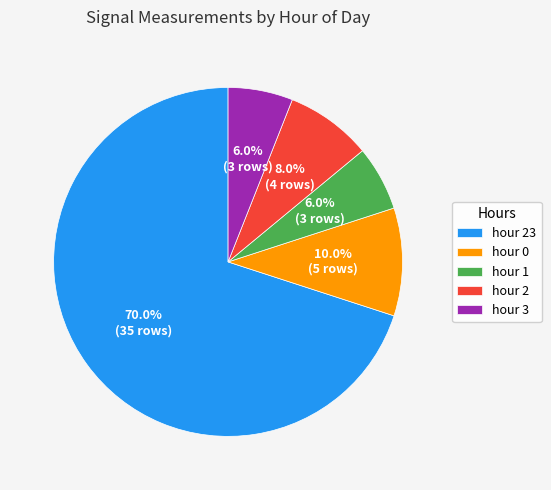

Count the number of slices in the pie.

5